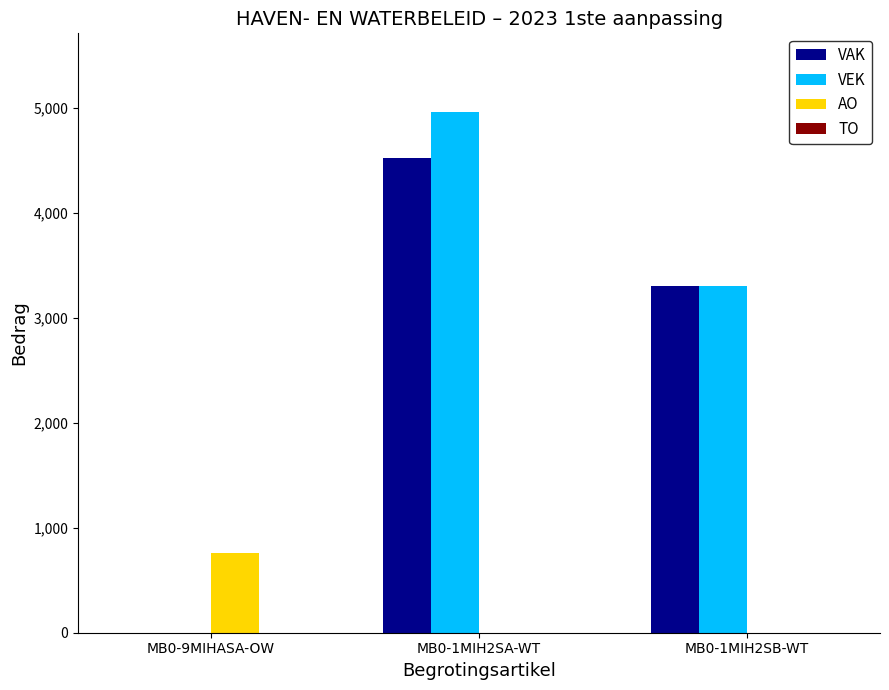

Reading left to right, what are all the values shown in this chart?

VAK: MB0-9MIHASA-OW=0	MB0-1MIH2SA-WT=4526	MB0-1MIH2SB-WT=3300
VEK: MB0-9MIHASA-OW=0	MB0-1MIH2SA-WT=4964	MB0-1MIH2SB-WT=3300
AO: MB0-9MIHASA-OW=758	MB0-1MIH2SA-WT=0	MB0-1MIH2SB-WT=0